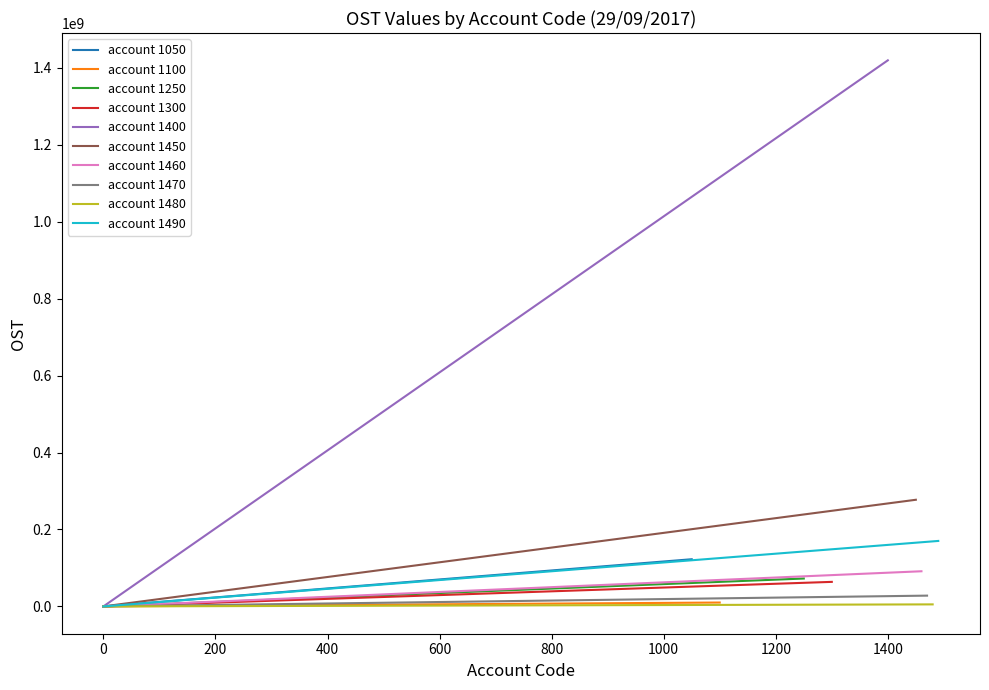

Rank the categories by value from lowest to highest.

1480, 1100, 1470, 1300, 1250, 1460, 1050, 1490, 1450, 1400